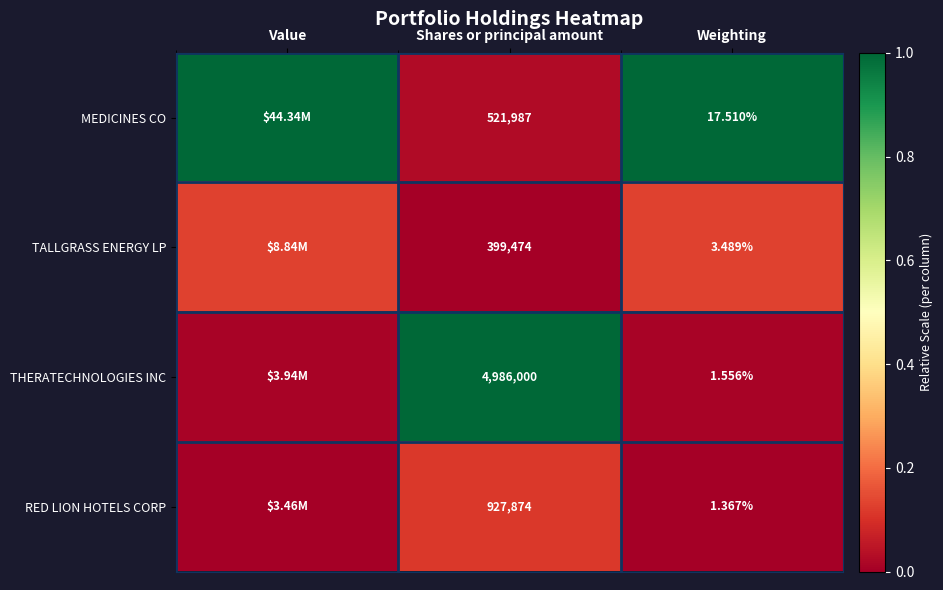

At Shares or principal amount, list the series in order from smallest to largest.

TALLGRASS ENERGY LP, MEDICINES CO, RED LION HOTELS CORP, THERATECHNOLOGIES INC